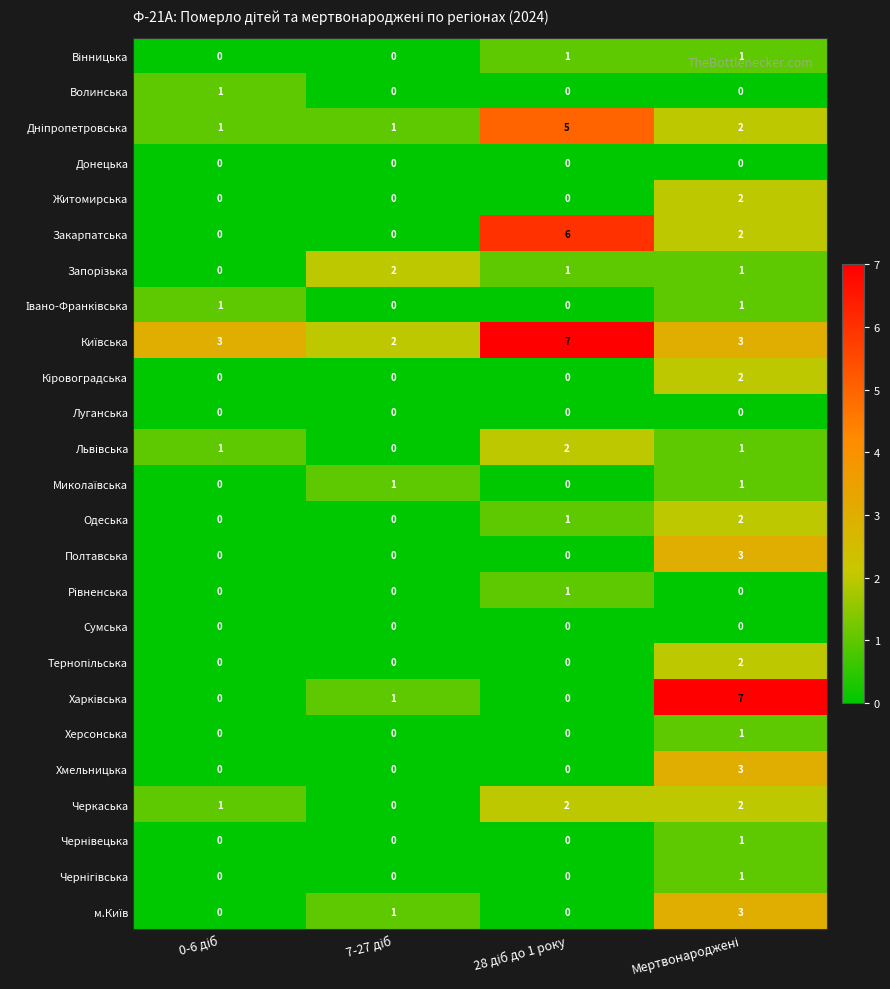

What is the greatest value displayed?

7